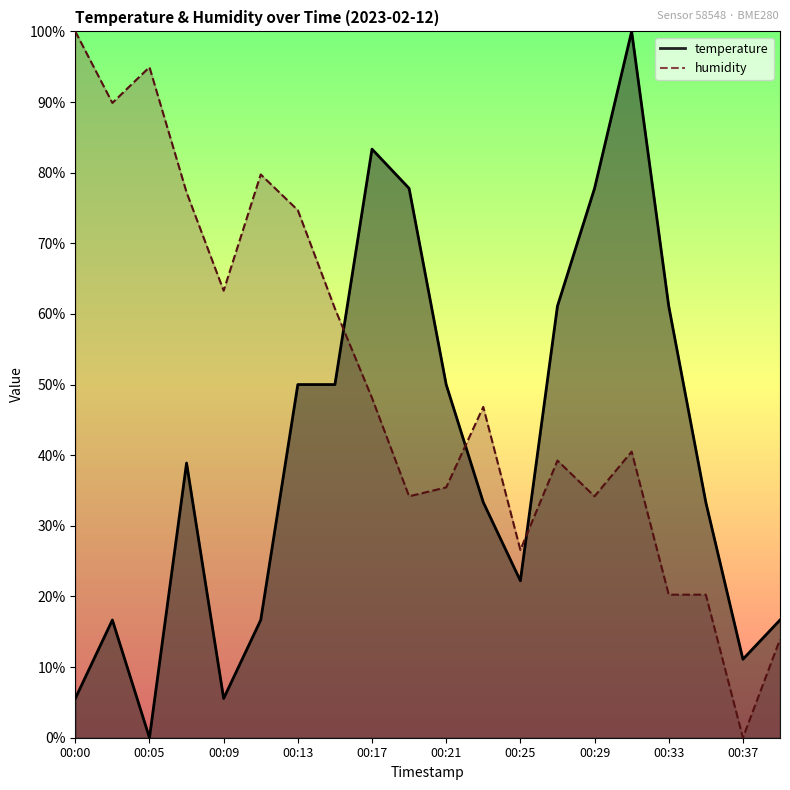

List the series in order of their overall mean, lowest first.

temperature, humidity